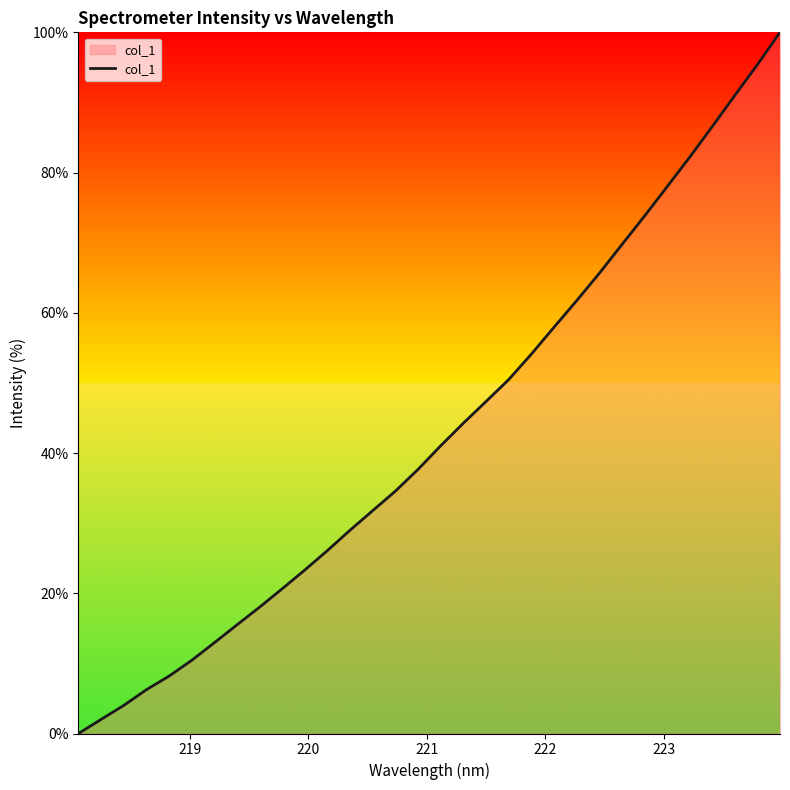

What is the difference between the maximum and minimum values?

100.0